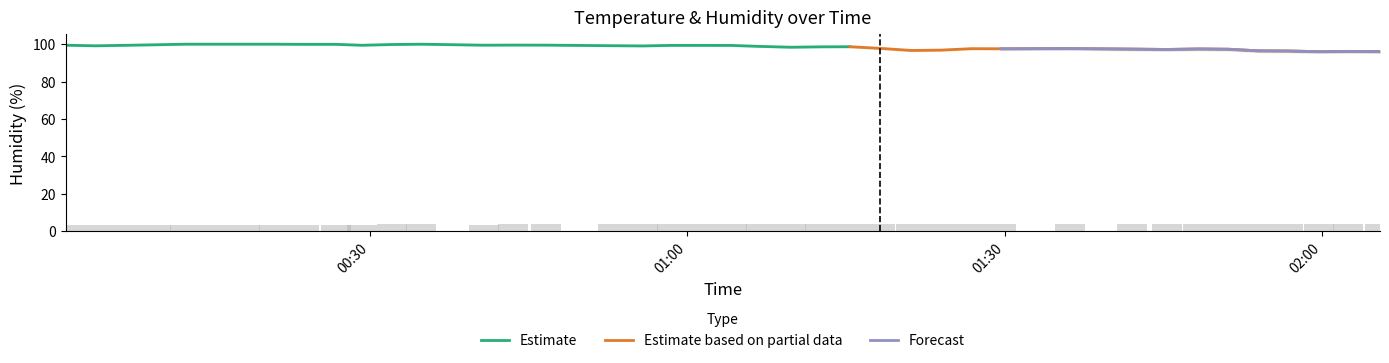

What is the highest value of the Estimate series?

100.0